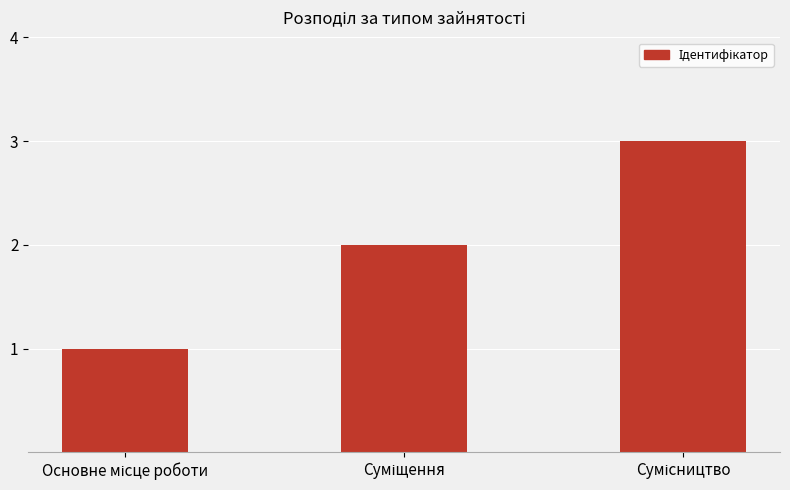

What is the sum of all values?

6